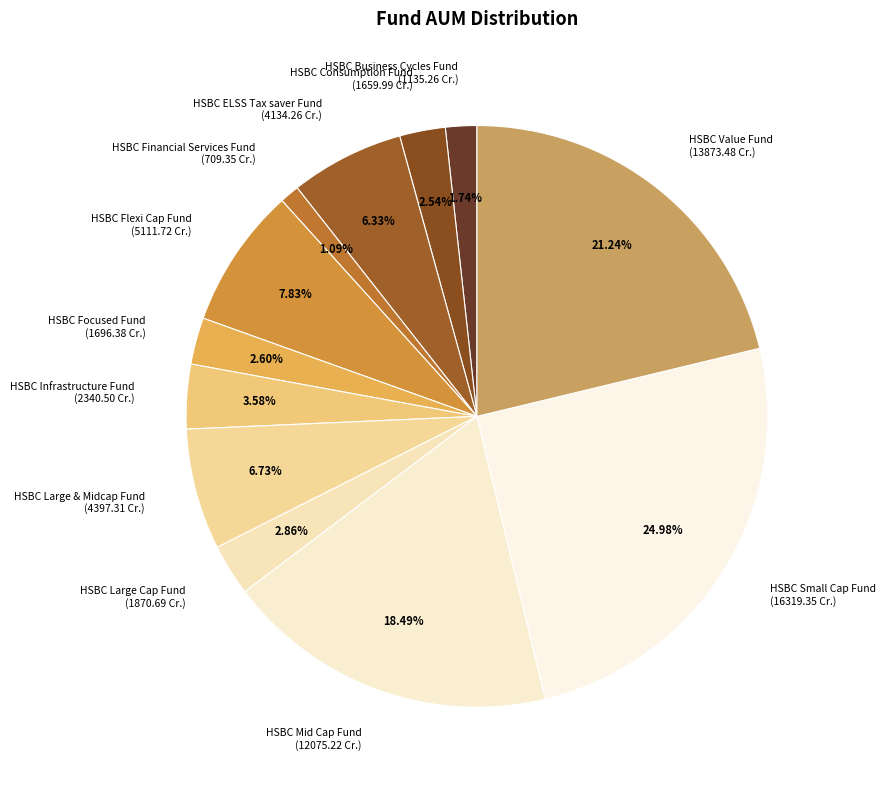

Does HSBC Focused Fund represent more than half of the total?

No